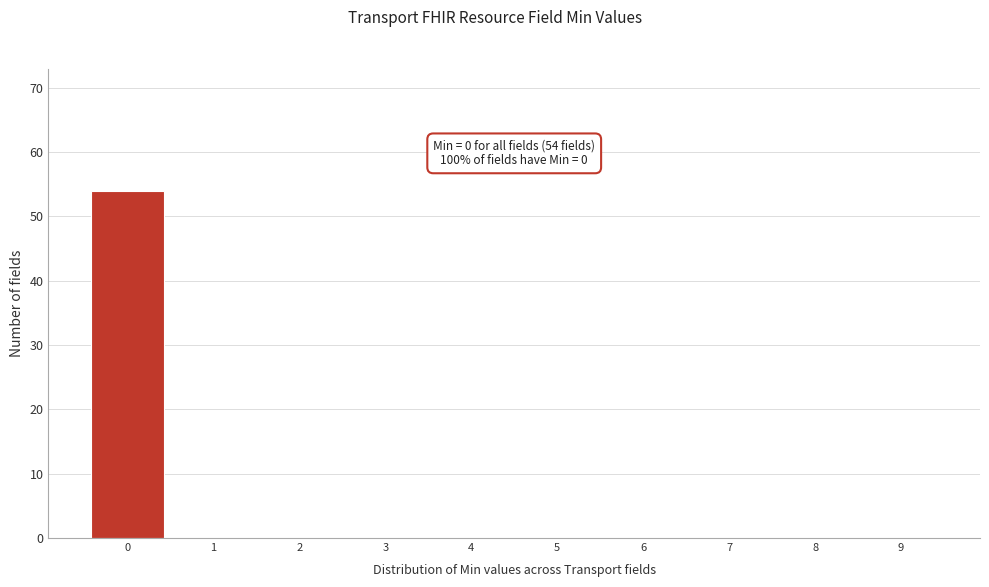

Which range on the x-axis has the tallest bar?

-0.5 to 0.5